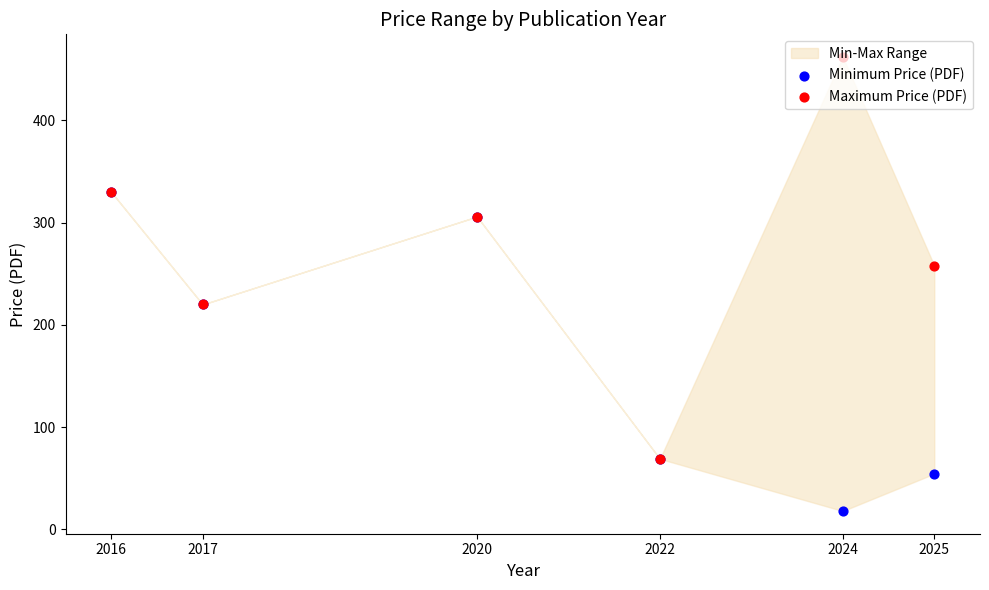

Is the value of Minimum Price (PDF) at 2022 greater than the value of Maximum Price (PDF) at 2025?

No